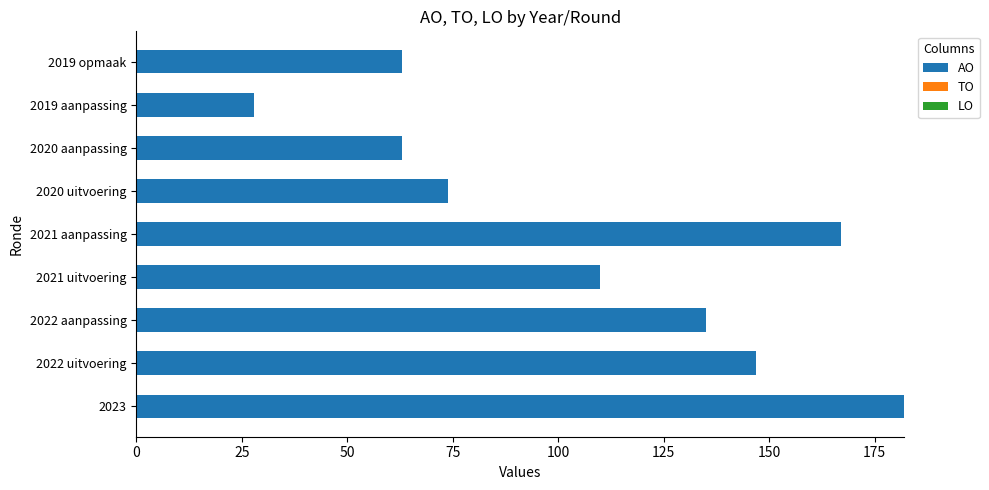

Between 2020 uitvoering and 2021 aanpassing, which is larger?

2021 aanpassing